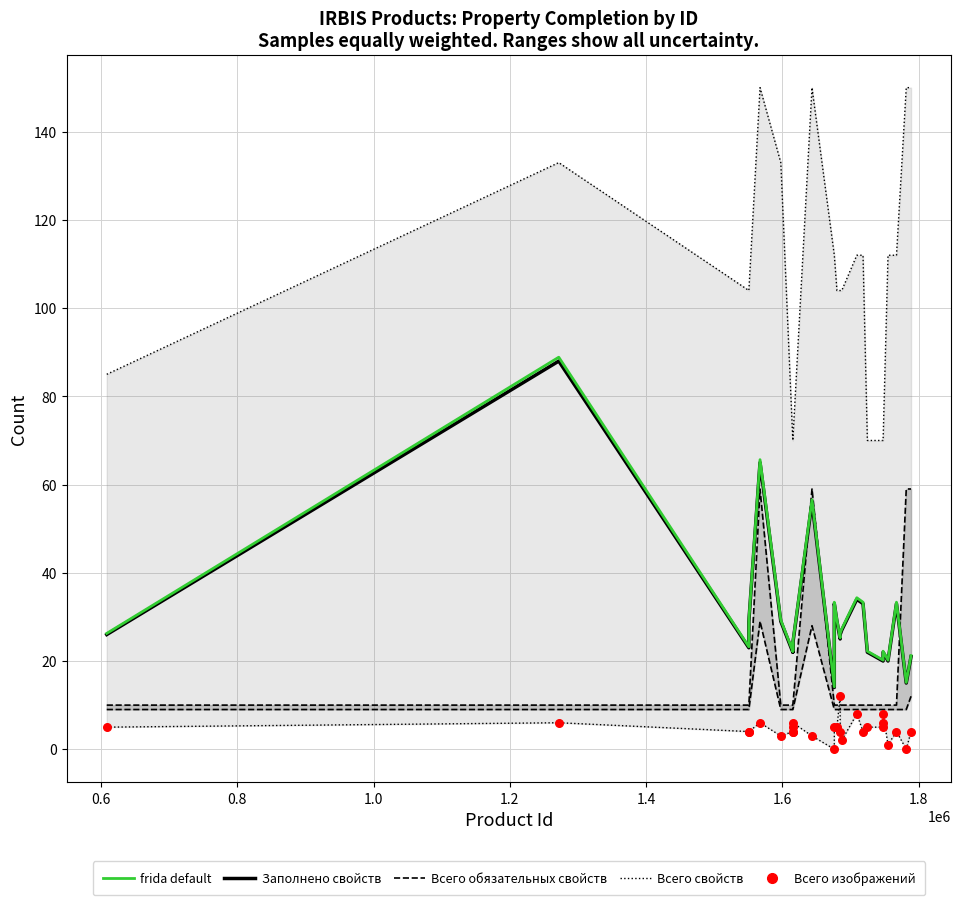

Which series has the largest total across all categories?

Всего свойств